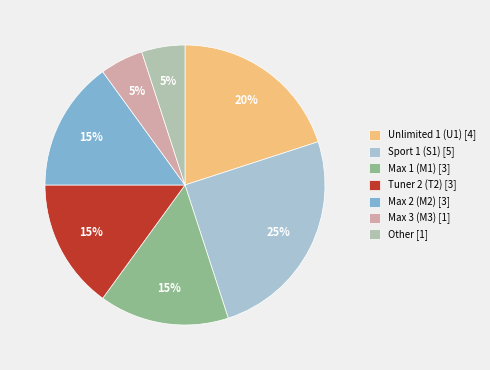

Which category has the smallest portion of the pie?

Max 3 (M3)